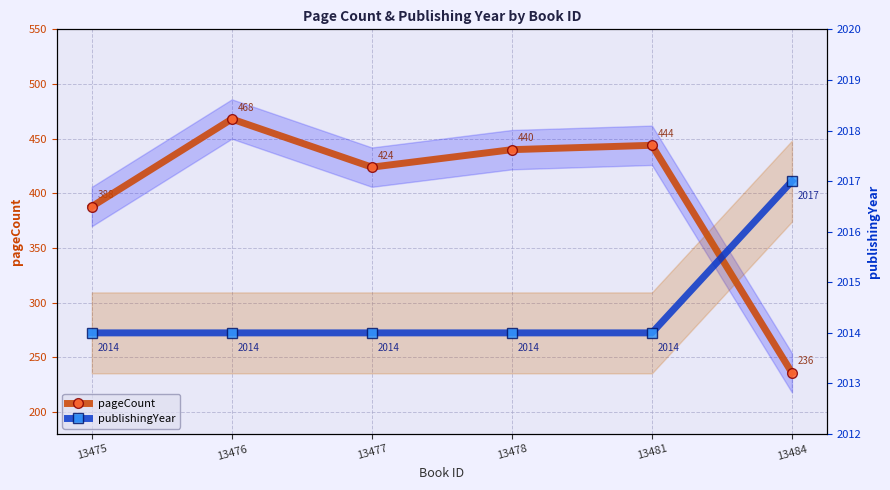

What is the difference between the highest and lowest values at 13477?

1590